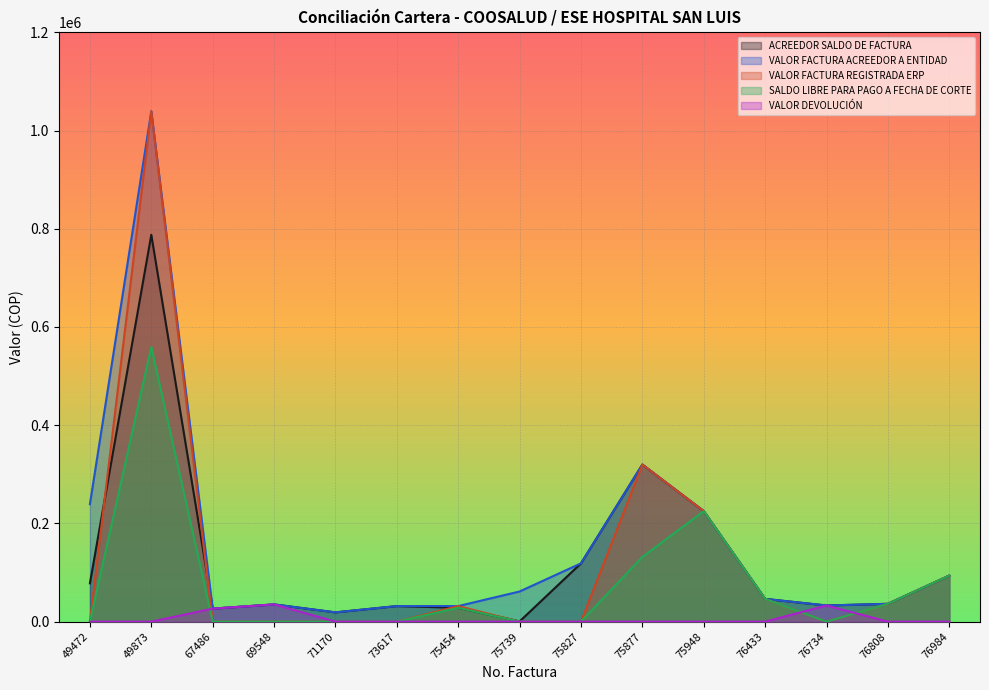

Count the number of categories in the chart.

15